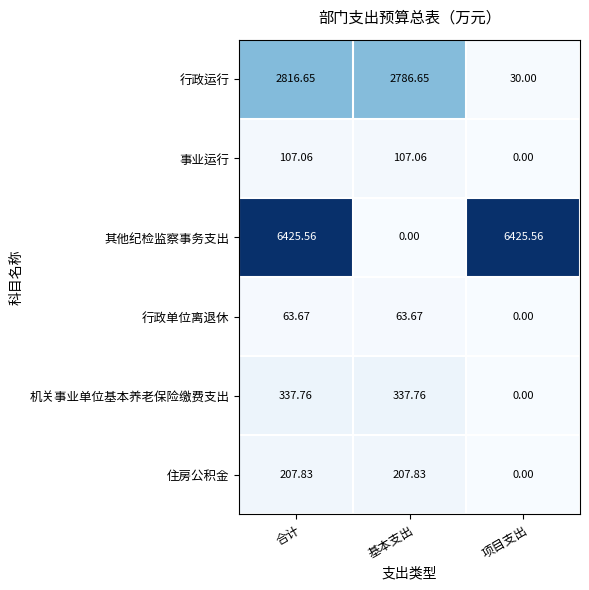

Rank the series by their maximum value, from highest to lowest.

其他纪检监察事务支出, 行政运行, 机关事业单位基本养老保险缴费支出, 住房公积金, 事业运行, 行政单位离退休